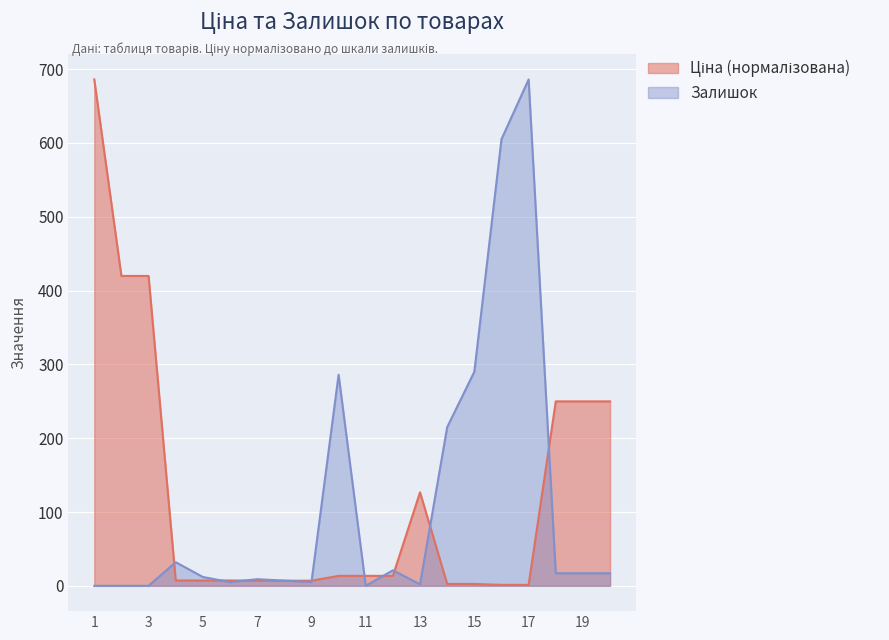

Is the value of Ціна at 19 greater than the value of Залишок at 8?

Yes